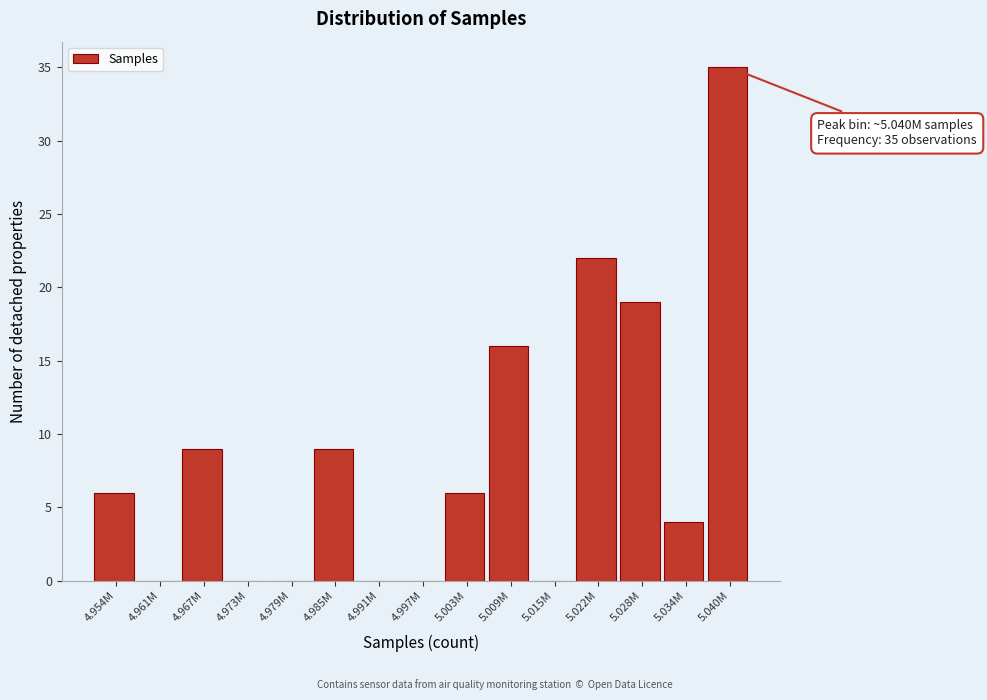

Reading left to right, what are all the values shown in this chart?

4.954M=6	4.961M=0	4.967M=9	4.973M=0	4.979M=0	4.985M=9	4.991M=0	4.997M=0	5.003M=6	5.009M=16	5.015M=0	5.022M=22	5.028M=19	5.034M=4	5.040M=35